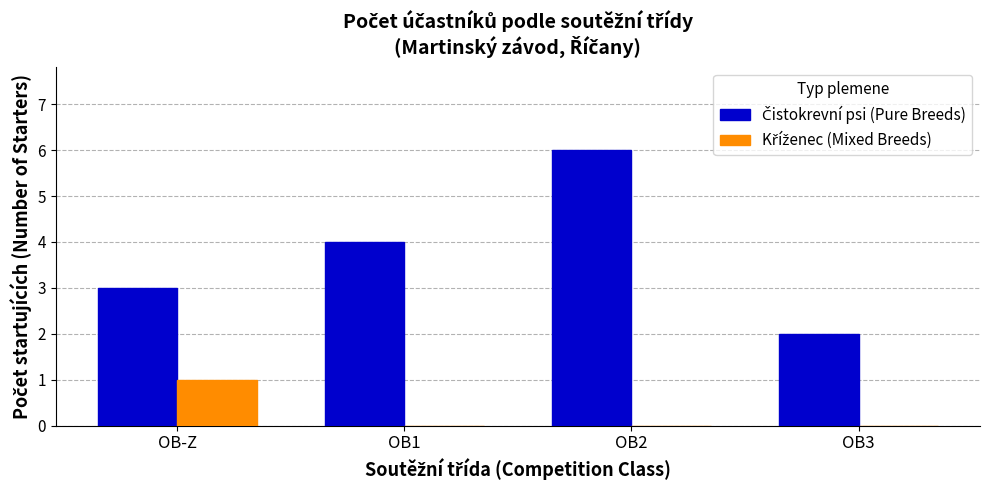

What is the total value across all series at OB-Z?

4